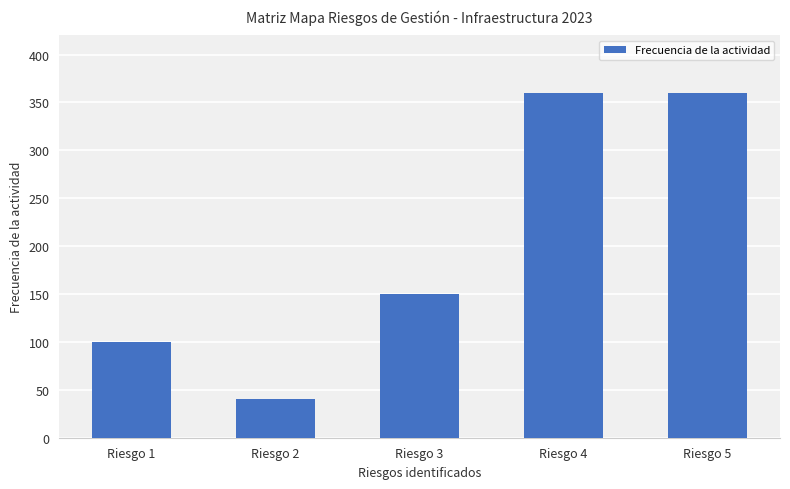

Reading left to right, extract all data points from this chart.

100	40	150	360	360